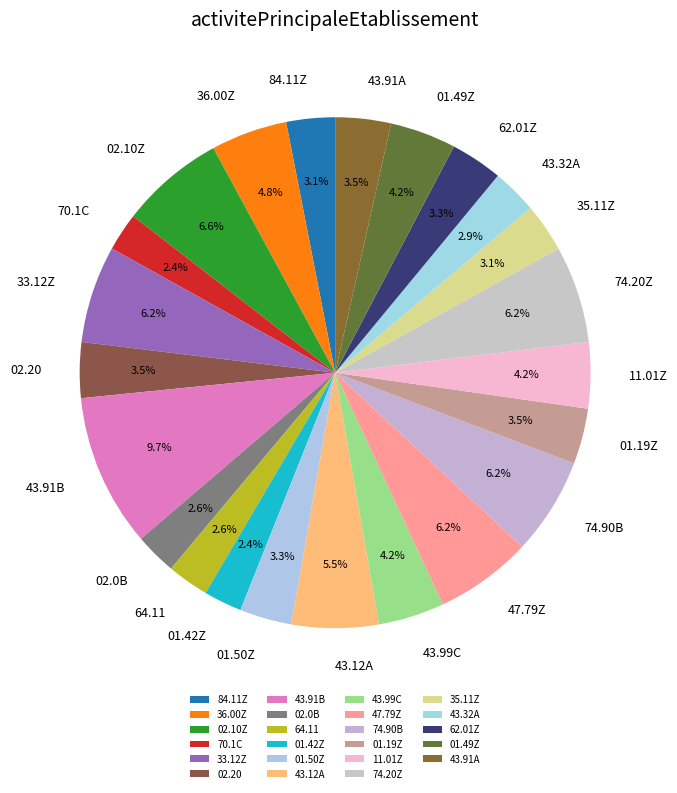

Approximately how many times larger is the value at 70.1C compared to 33.12Z?

0.4